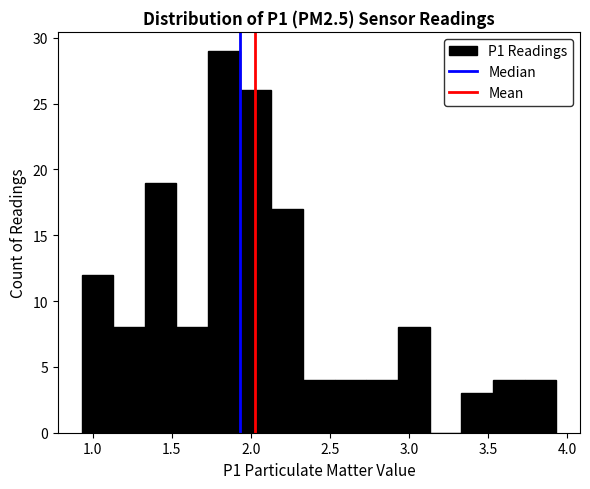

Reading left to right, list every bar in this chart as the range it spans on the x-axis followed by its height. Neither the bar edges nor the heights are printed on the chart, so give them approximately, as read against the axes.

0.93 to 1.13: 12
1.13 to 1.33: 8
1.33 to 1.53: 19
1.53 to 1.73: 8
1.73 to 1.93: 29
1.93 to 2.13: 26
2.13 to 2.33: 17
2.33 to 2.53: 4
2.53 to 2.73: 4
2.73 to 2.93: 4
2.93 to 3.13: 8
3.13 to 3.33: 0
3.33 to 3.53: 3
3.53 to 3.73: 4
3.73 to 3.93: 4